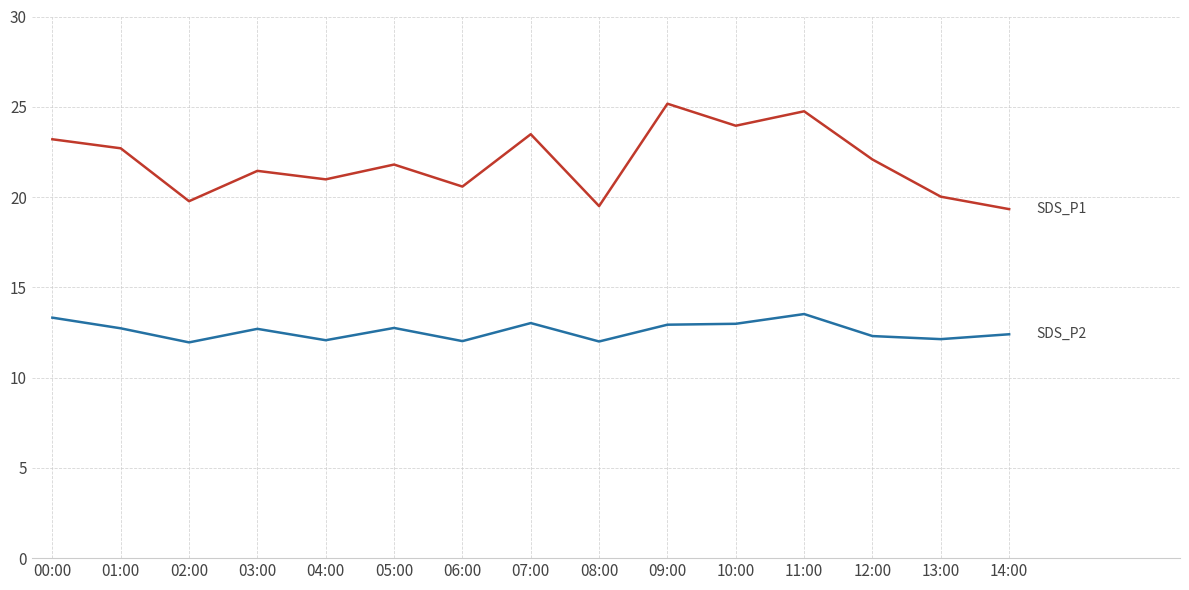

What position from the left is 08:00?

9